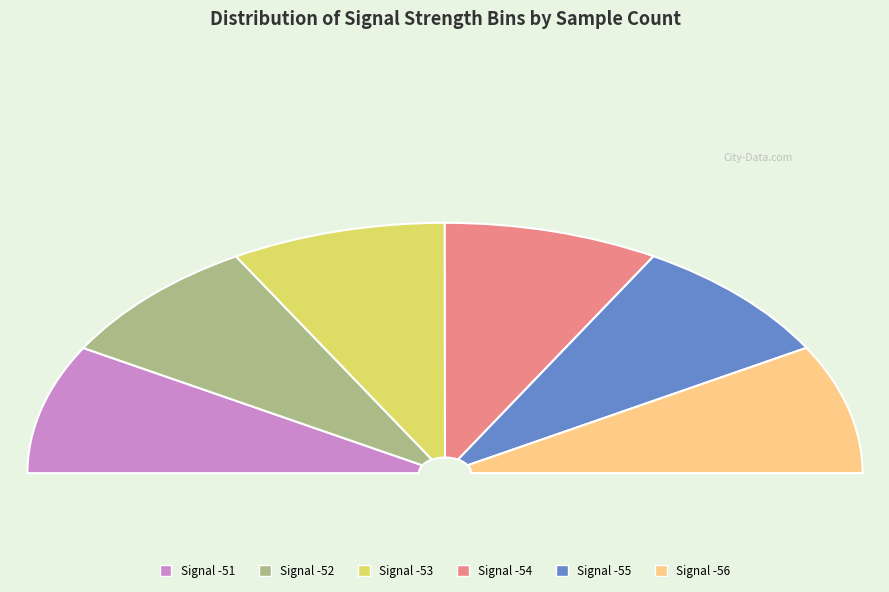

Which has a higher value, -56 or -52?

-56